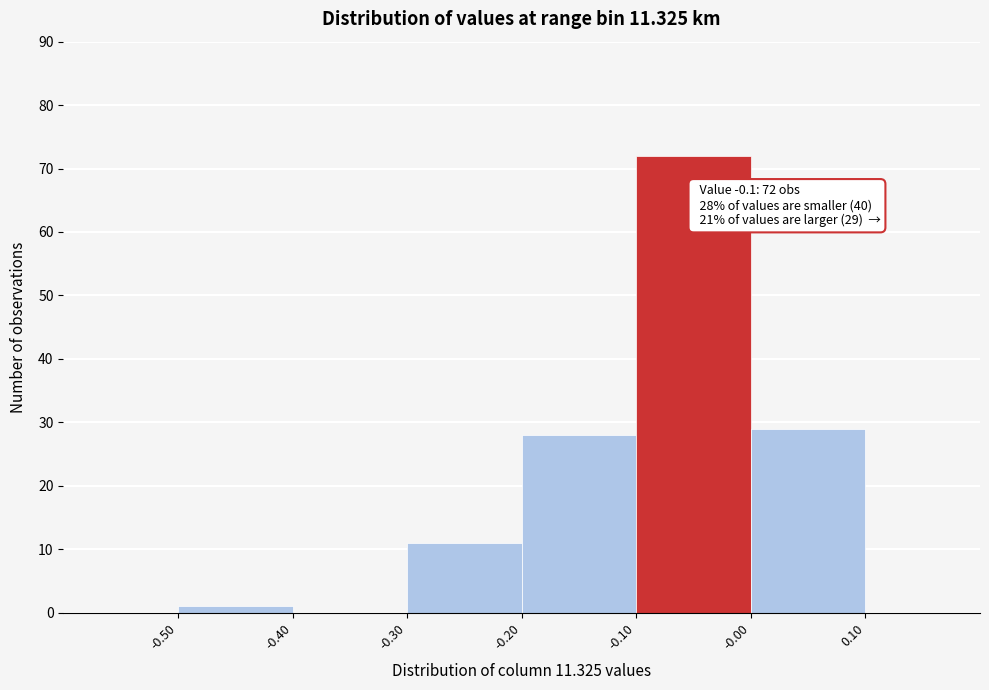

Over which range of the x-axis is the bar tallest?

-0.10 to -0.00